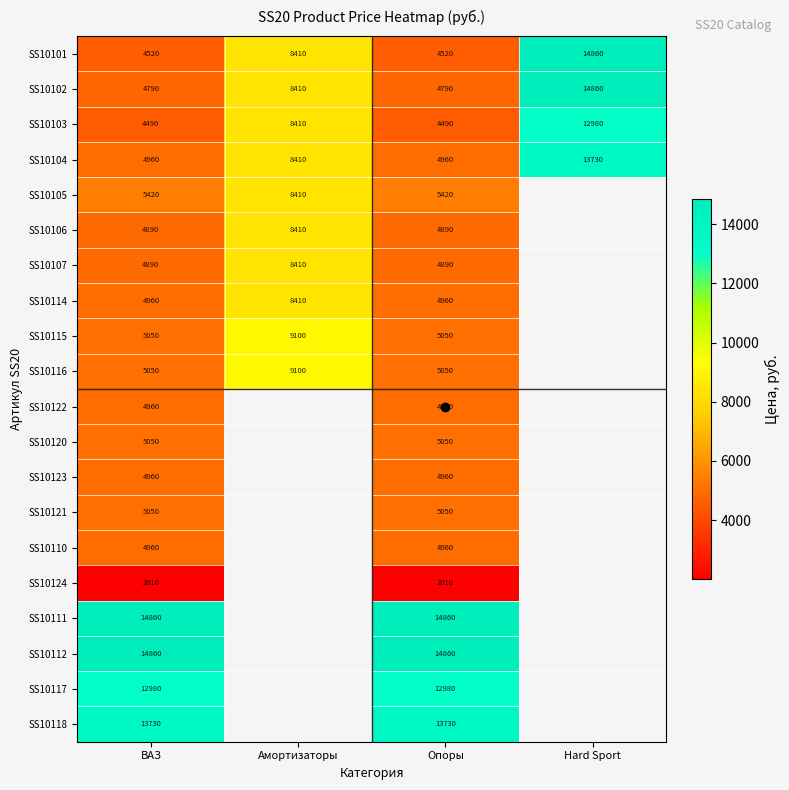

At which category is the sum across all series the highest?

ВАЗ